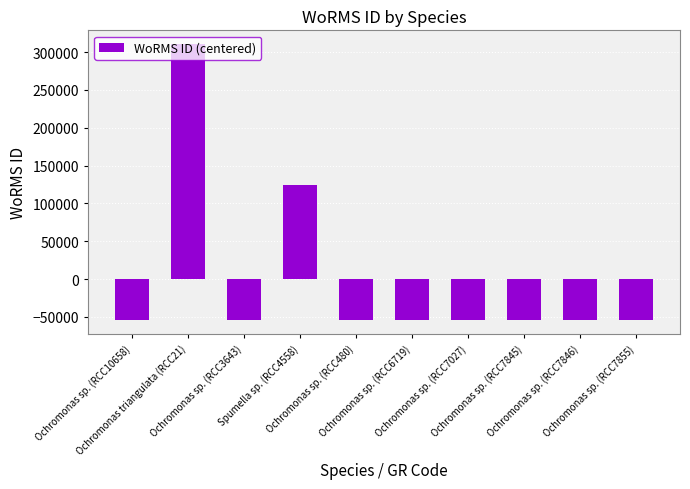

What is the maximum value shown in the chart?

310592.2